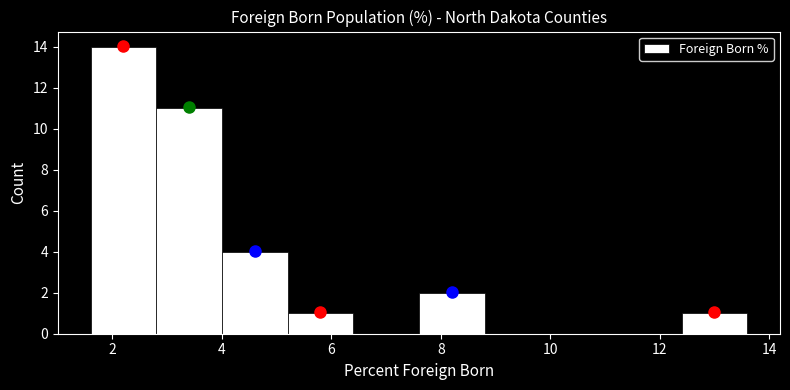

Reading left to right, list every bar in this chart as the range it spans on the x-axis followed by its height. The values are not printed on the chart, so give them approximately, as read against the axis.

1.6 to 2.8: 14
2.8 to 4.0: 11
4.0 to 5.2: 4
5.2 to 6.4: 1
6.4 to 7.6: 0
7.6 to 8.8: 2
8.8 to 10.0: 0
10.0 to 11.2: 0
11.2 to 12.4: 0
12.4 to 13.6: 1